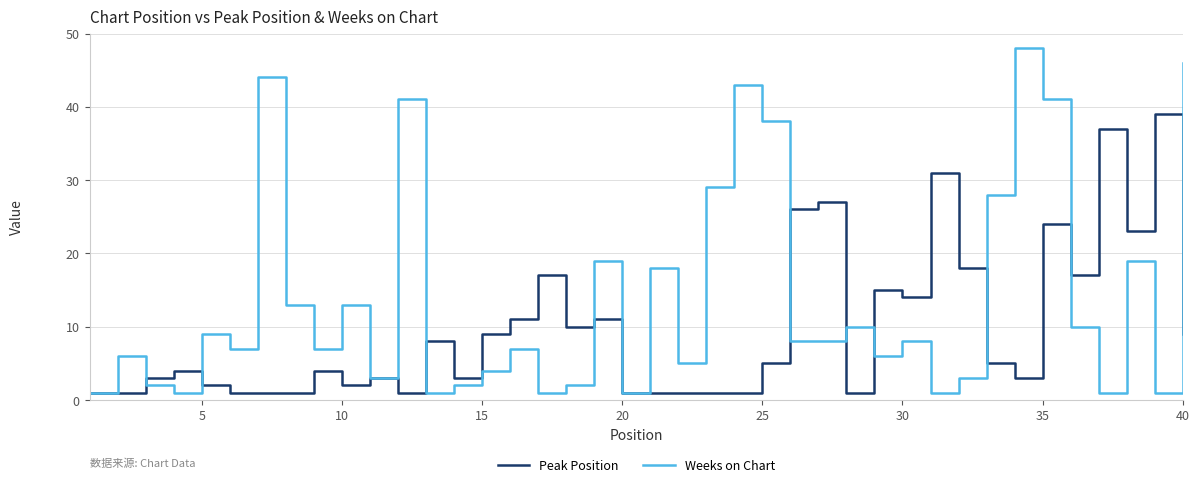

What is the maximum value shown in the chart?

48